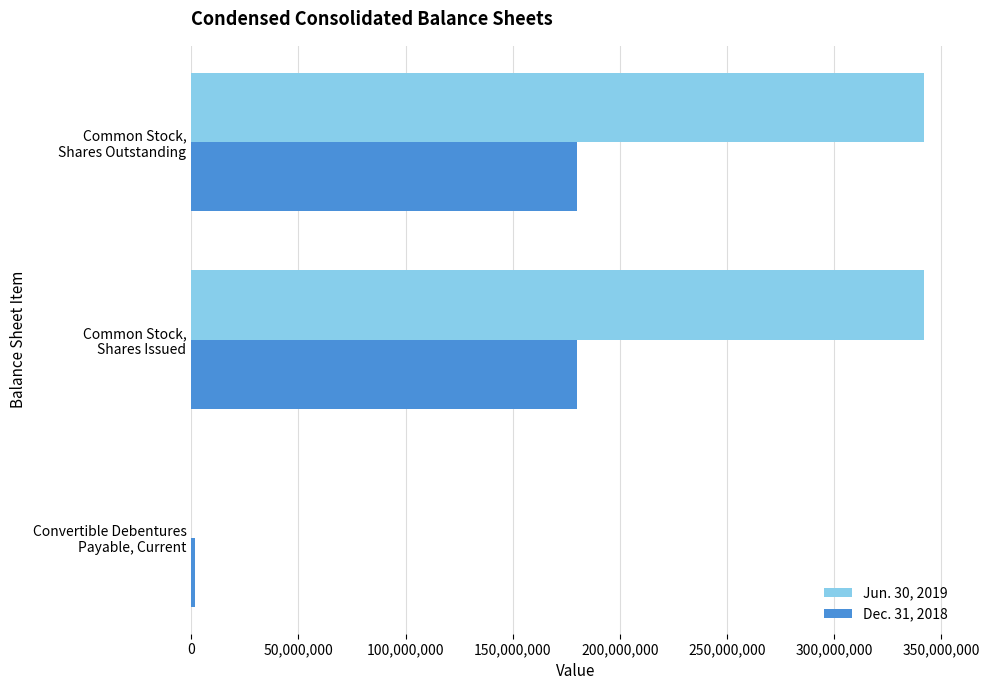

Which series has the largest total across all categories?

Jun. 30, 2019